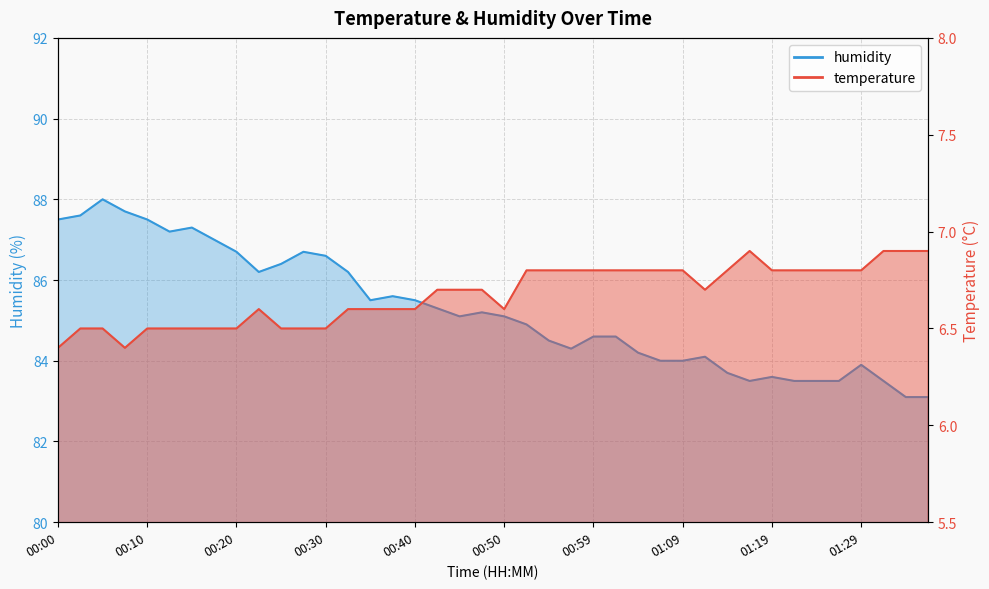

What is the minimum value shown in the chart?

6.4